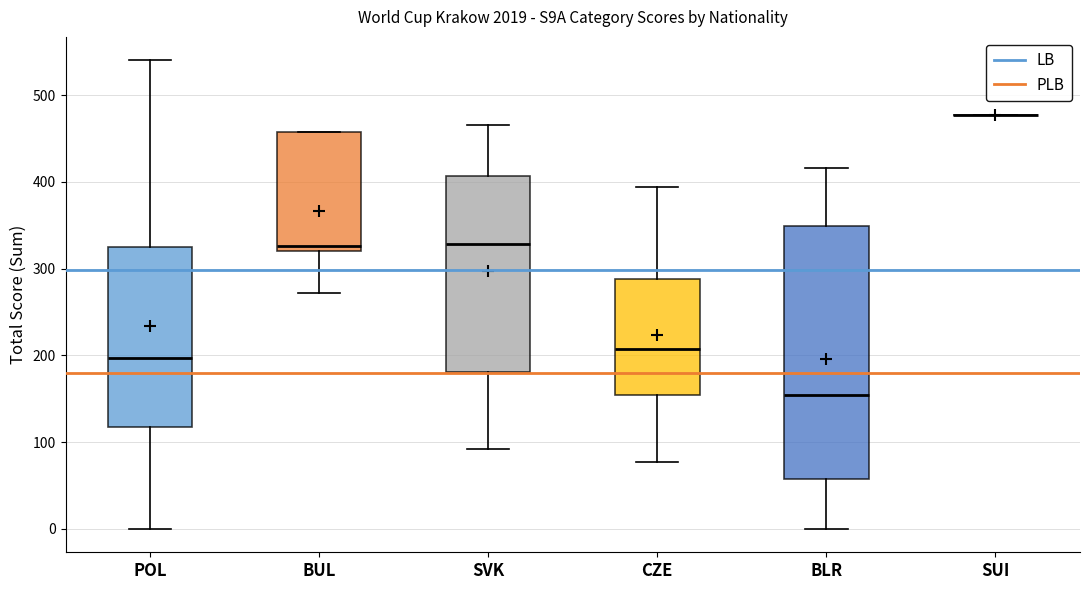

Where does the upper whisker of the box for SVK end on the y-axis? The values are not printed on the chart, so give them approximately, as read against the axis.

470